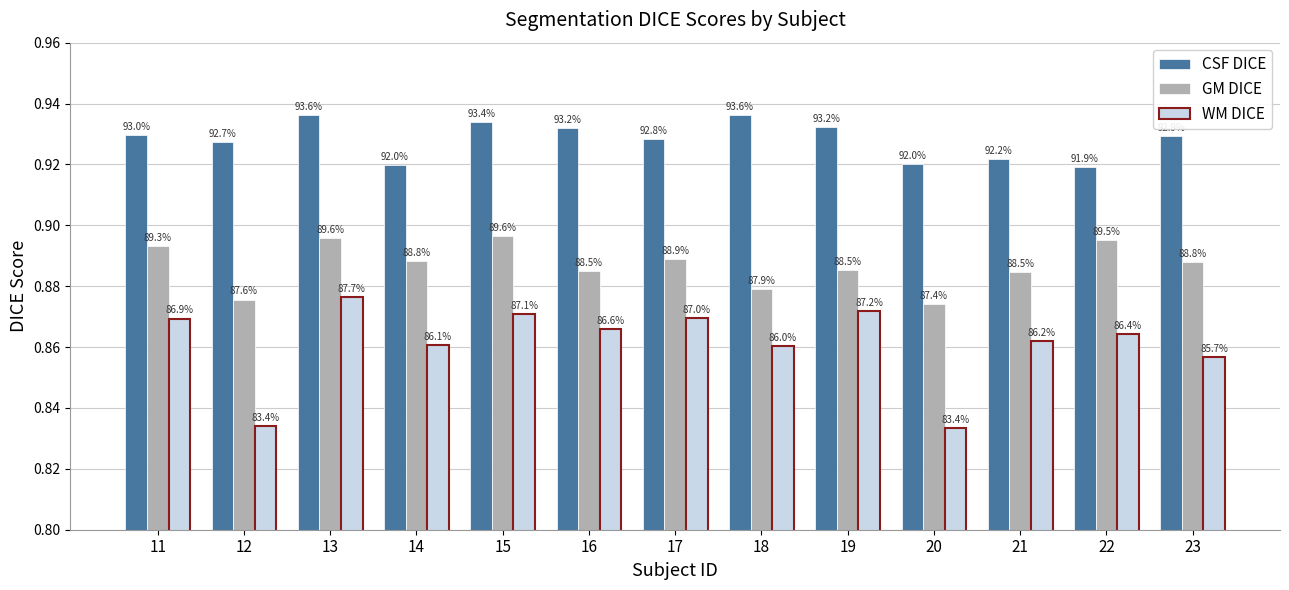

What are all the series names shown in the legend?

CSF DICE, GM DICE, WM DICE